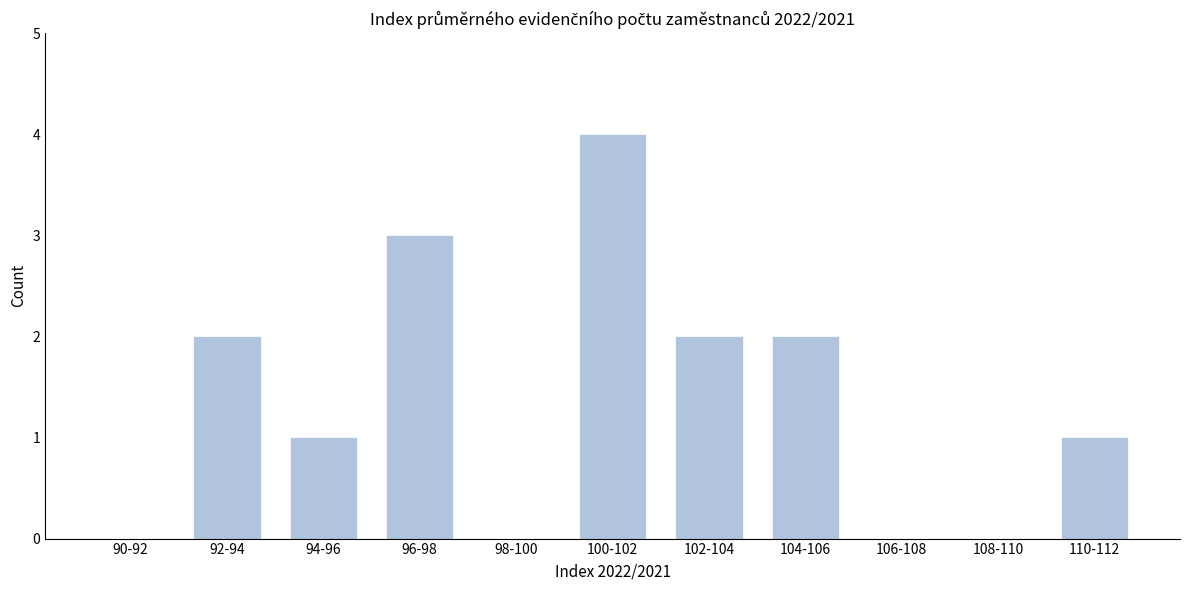

Reading left to right, transcribe all the data shown in this chart.

90-92=0	92-94=2	94-96=1	96-98=3	98-100=0	100-102=4	102-104=2	104-106=2	106-108=0	108-110=0	110-112=1